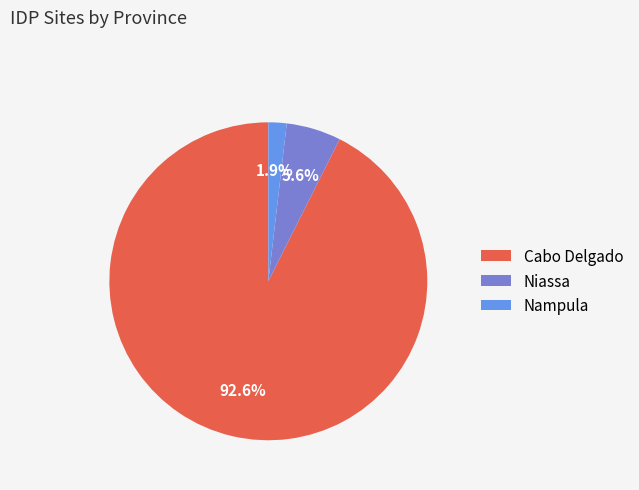

What is the smallest slice in the pie chart?

Nampula